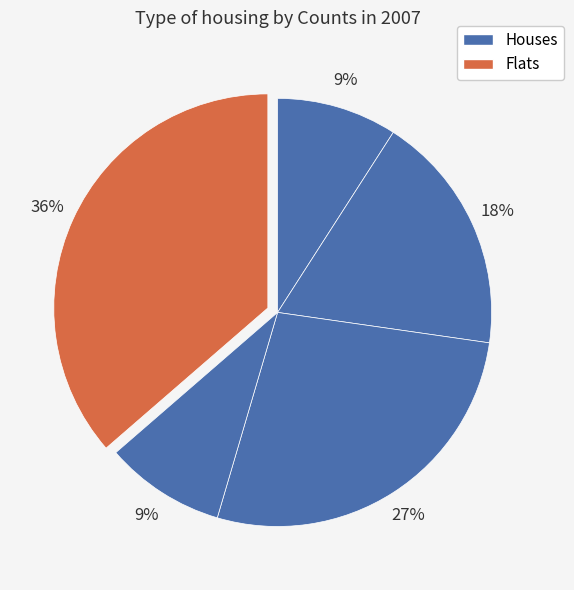

Count the number of slices in the pie.

5